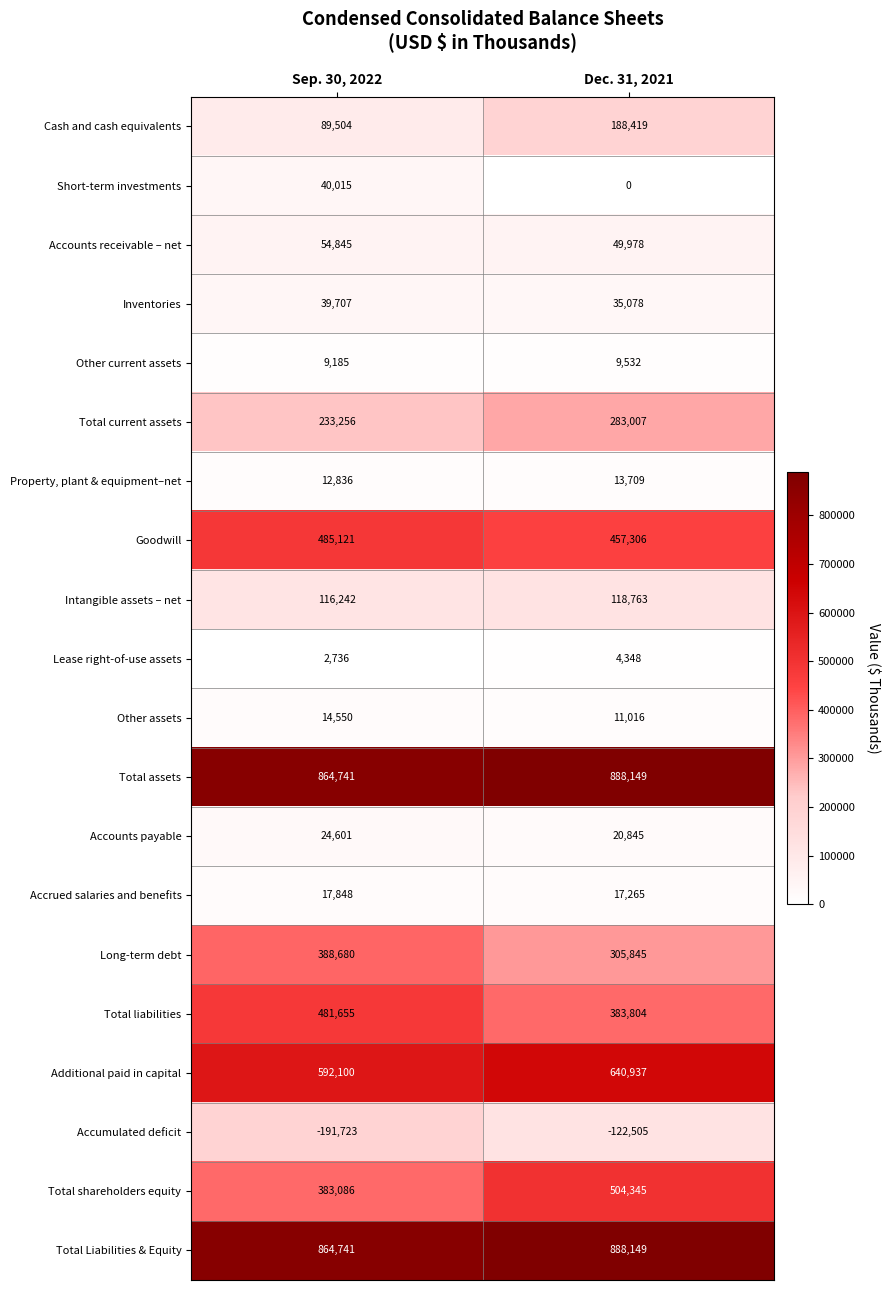

What is the difference between the highest and lowest values at Sep. 30, 2022?

1056464